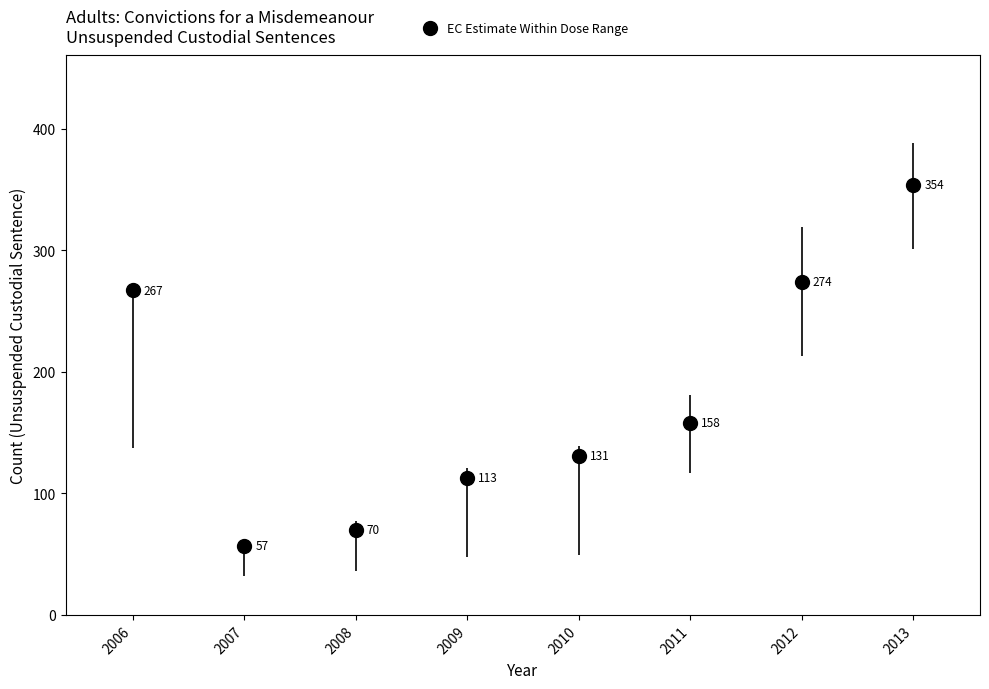

Is it true that the value at 2007 is 57?

True